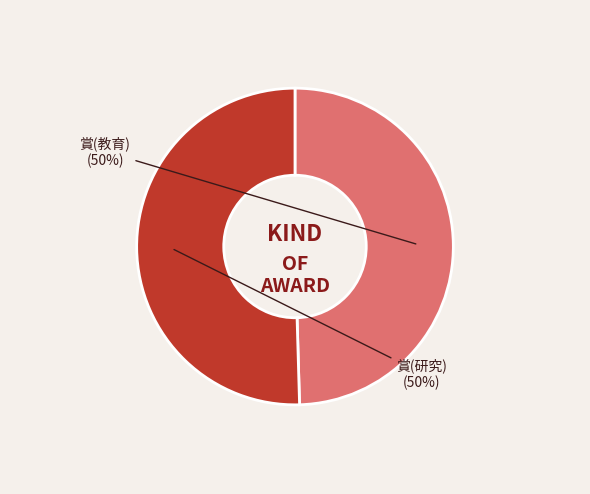

To the nearest percent, what is the combined percentage of 賞(教育) and 賞(研究)?

100%